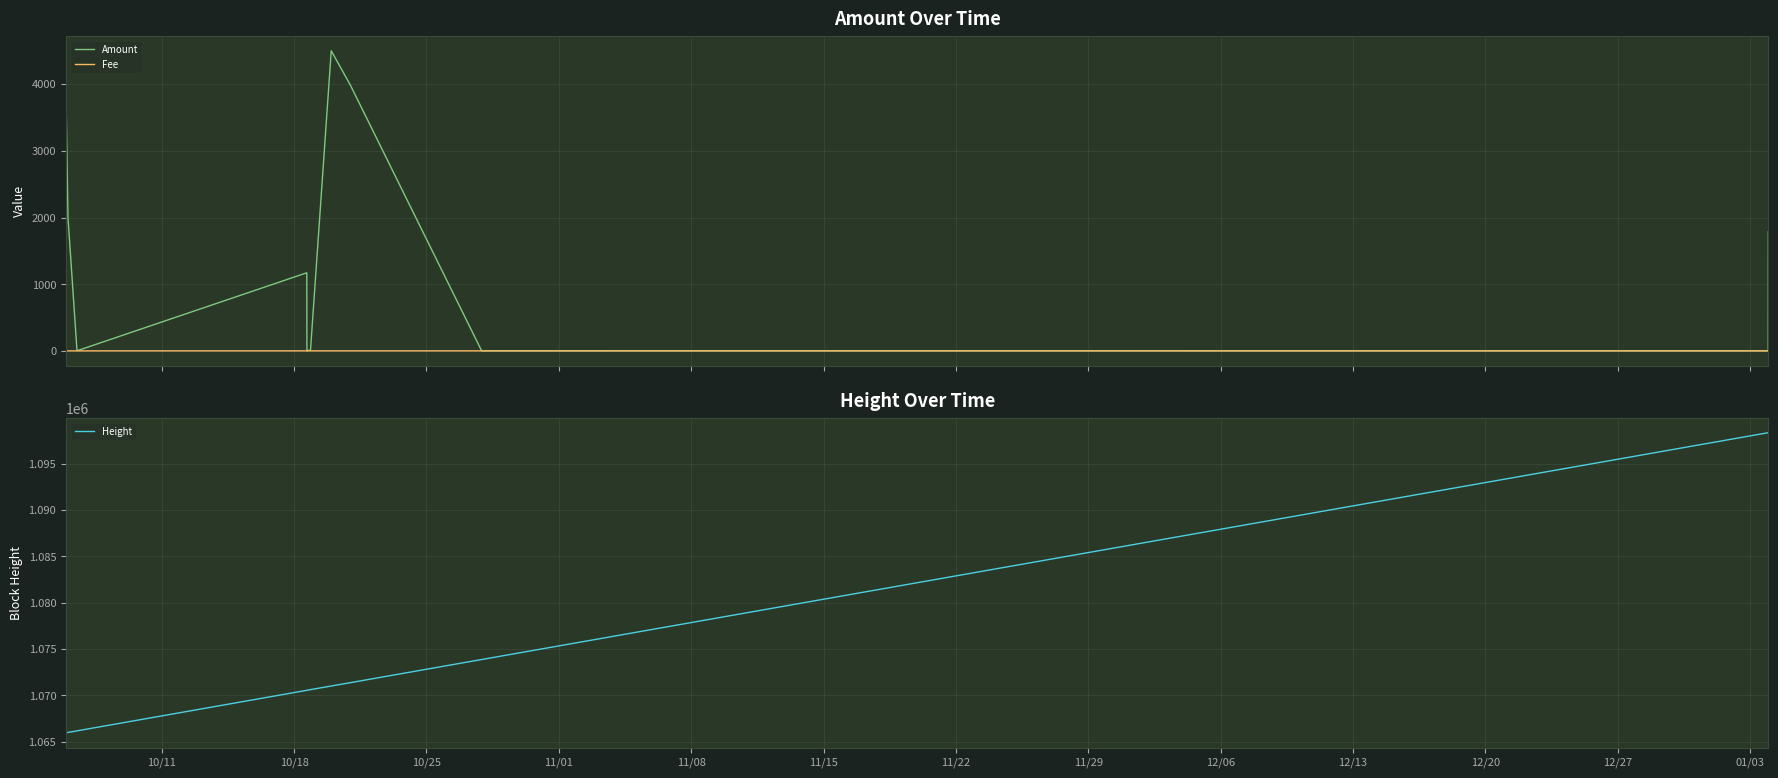

What is the average value of the Amount series?

1079.6